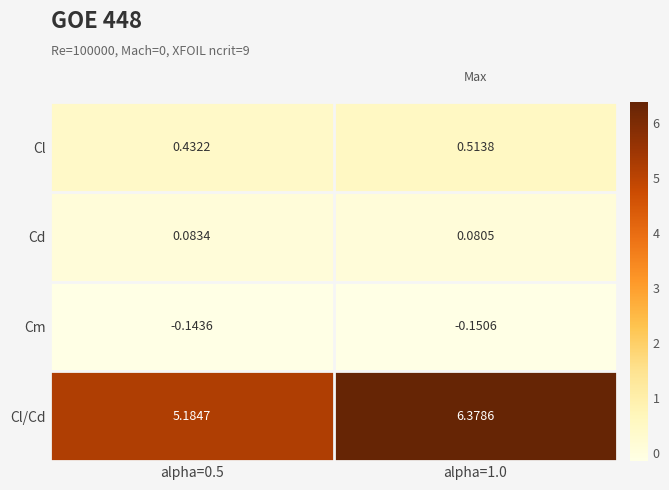

At alpha=0.5, list the series in order from smallest to largest.

Cm, Cd, Cl, Cl/Cd